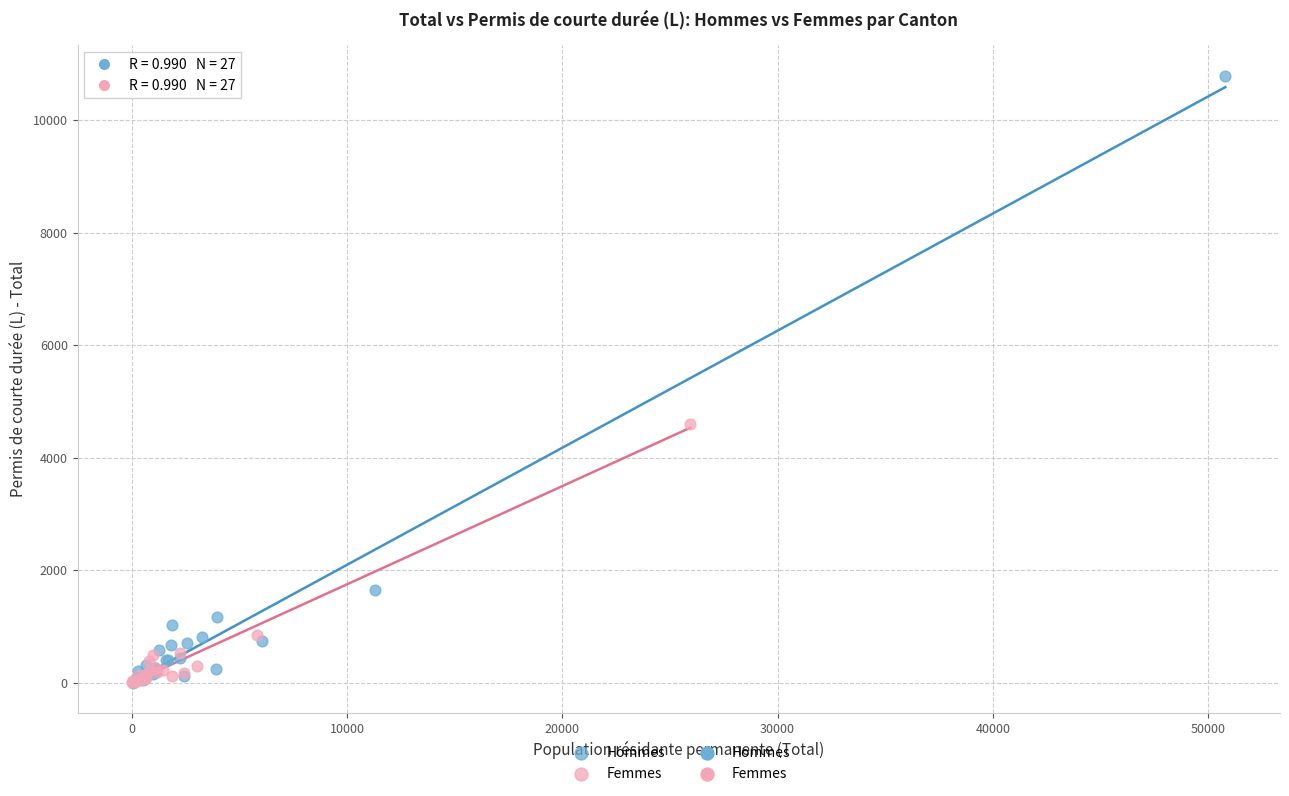

Which series contains the highest Y value?

Hommes